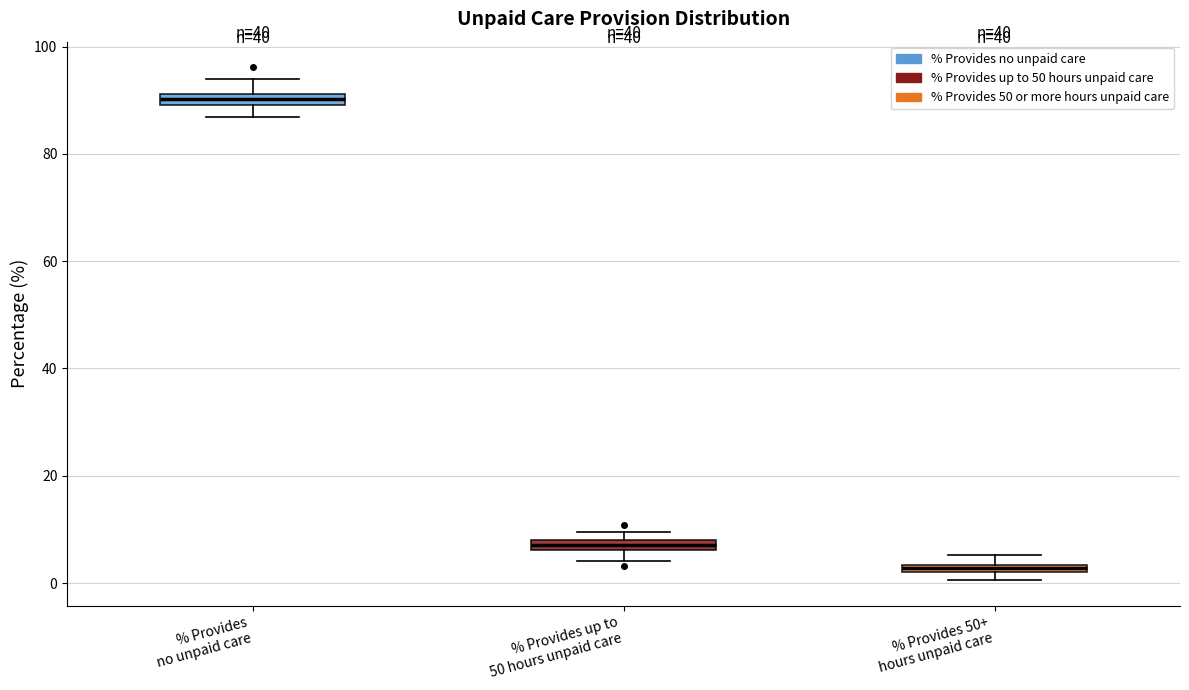

Where is the upper edge of the box for % Provides up to 50 hours unpaid care on the y-axis? The values are not printed on the chart, so give them approximately, as read against the axis.

8